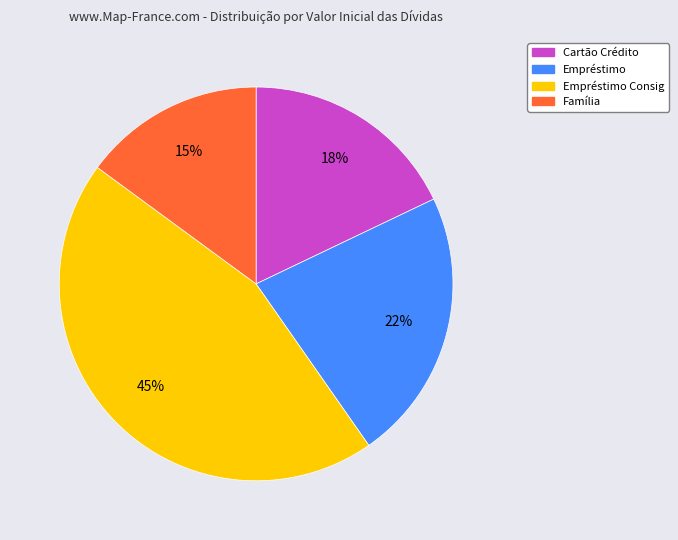

To the nearest percent, what is the difference between the largest and smallest slice percentages?

30%